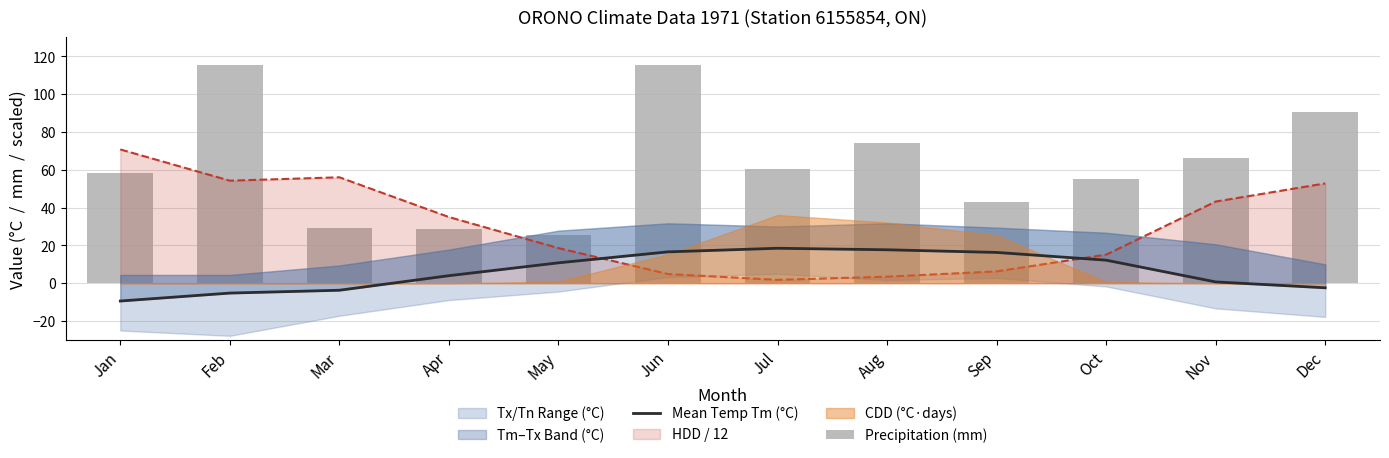

How many values in the Precipitation (mm) series are below 60?

6